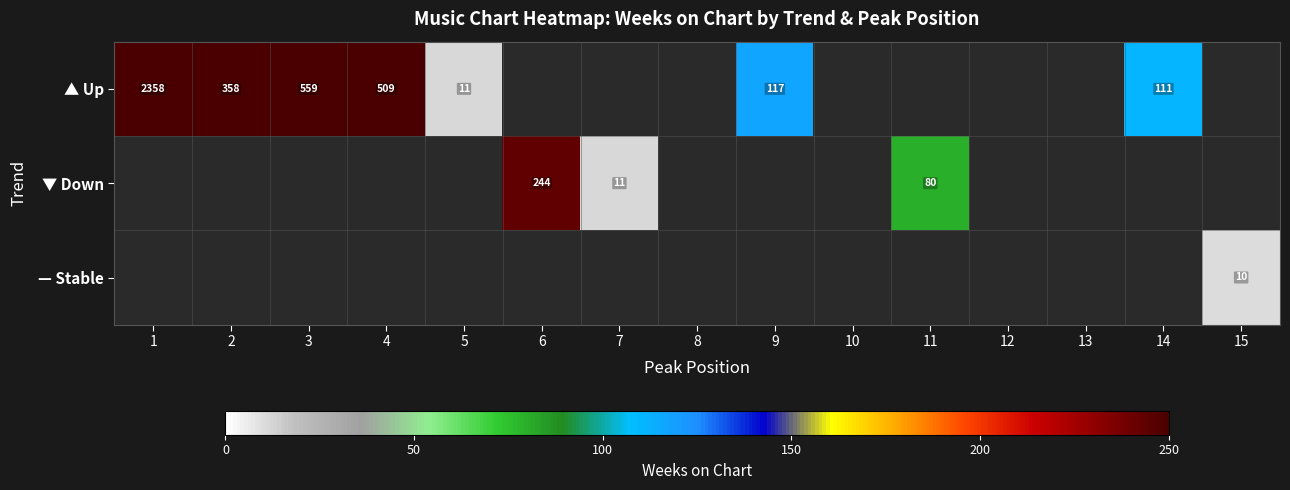

True or false: ▲ Up has a value of 4 at 5.

False